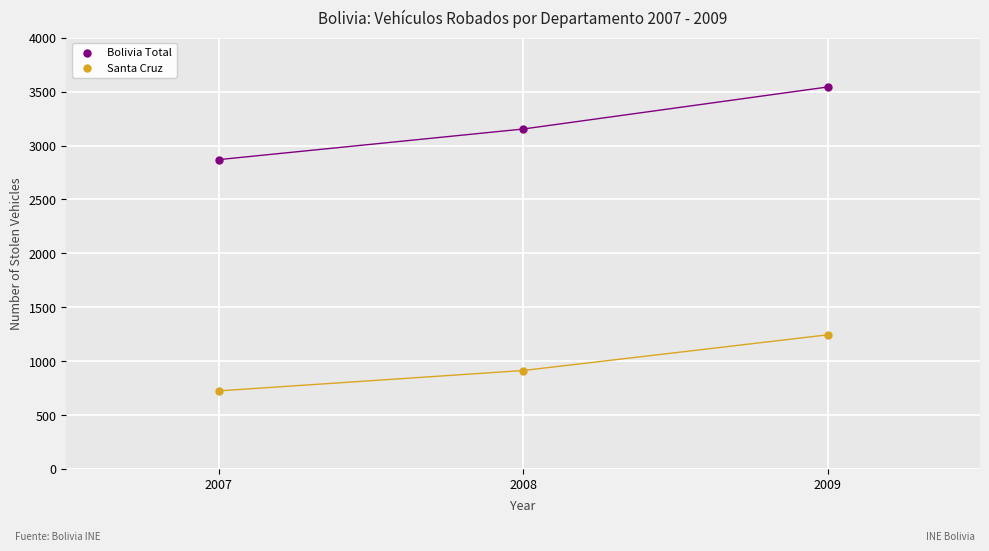

Which series reaches the maximum Y coordinate?

Bolivia Total